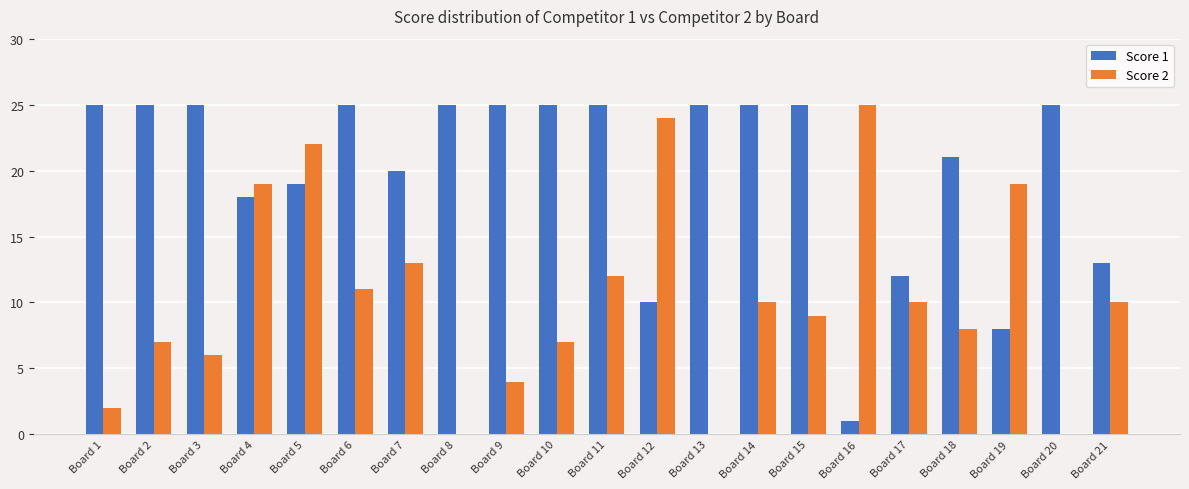

Is it true that Score 1 equals 1 at Board 16?

True